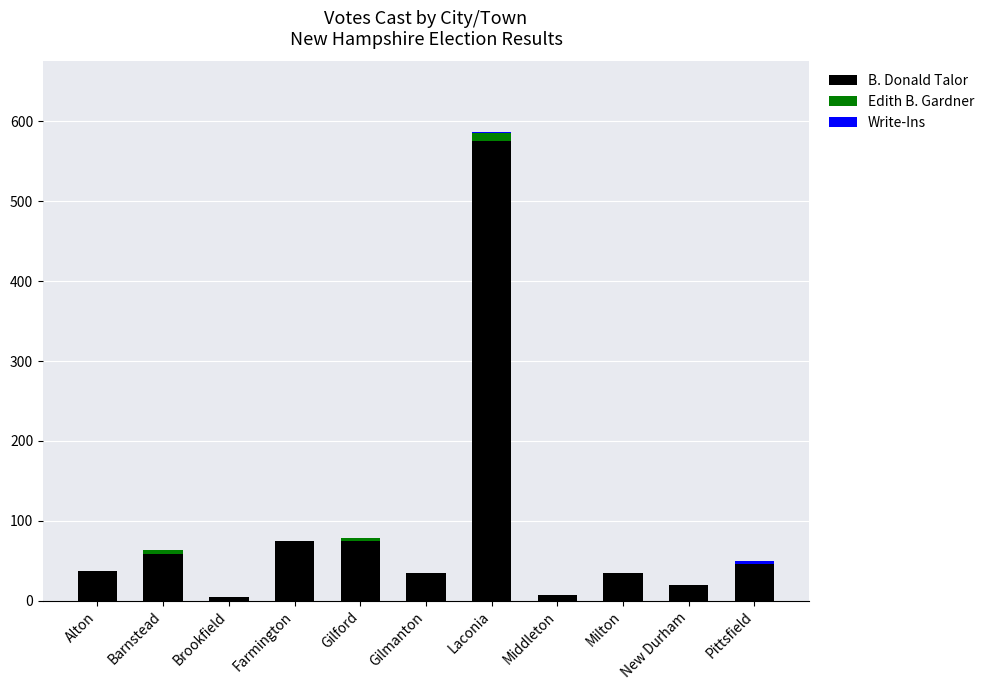

What is the total value across all series at Brookfield?

5